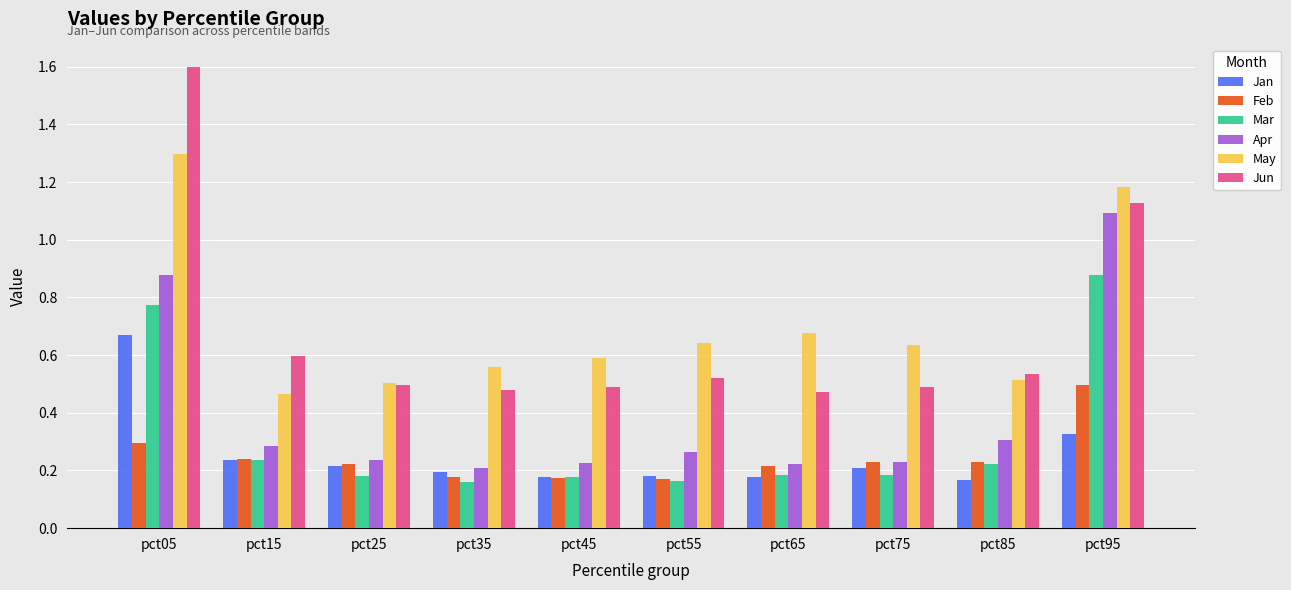

Count the Jan values in the range 0 to 1.

10